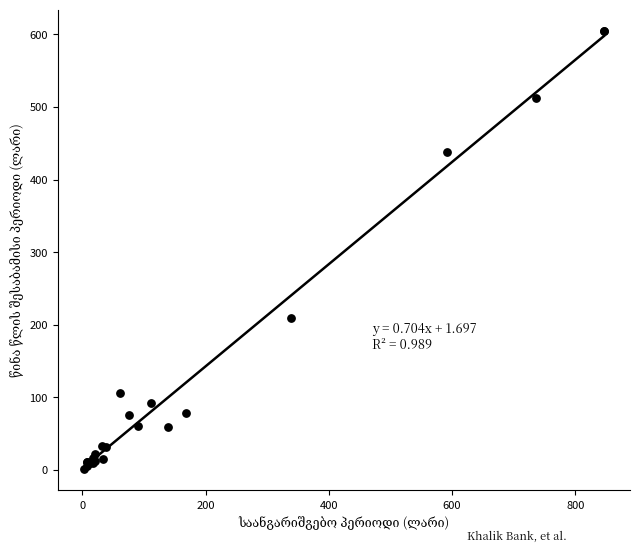

What Y value in the scatter plot is closest to 302?

208.8